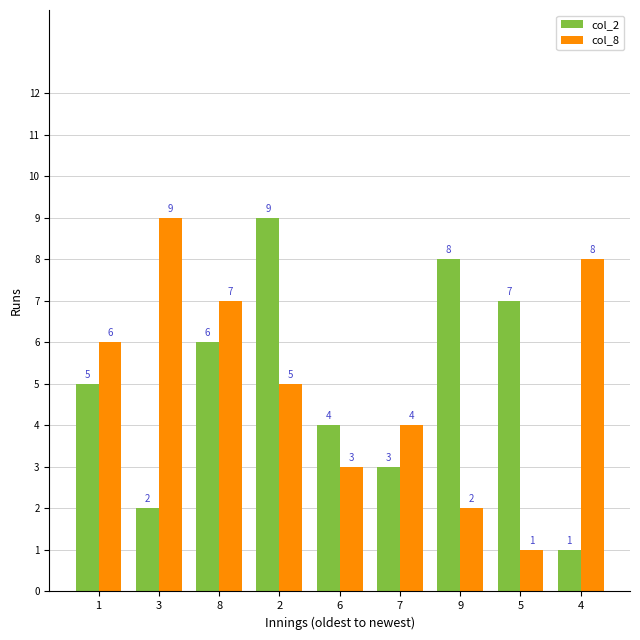

What is the total value across all series at 7?

7